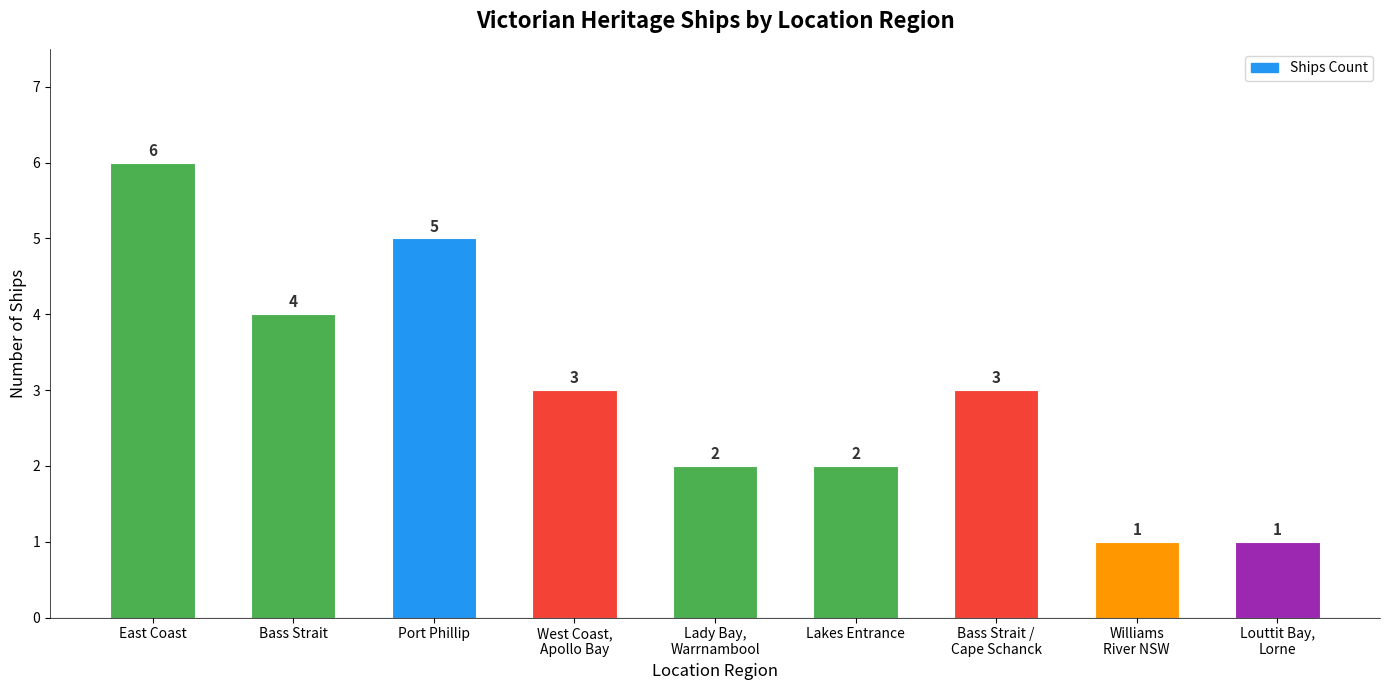

The chart shows a value of 3 at Bass Strait /
Cape Schanck. True or false?

True